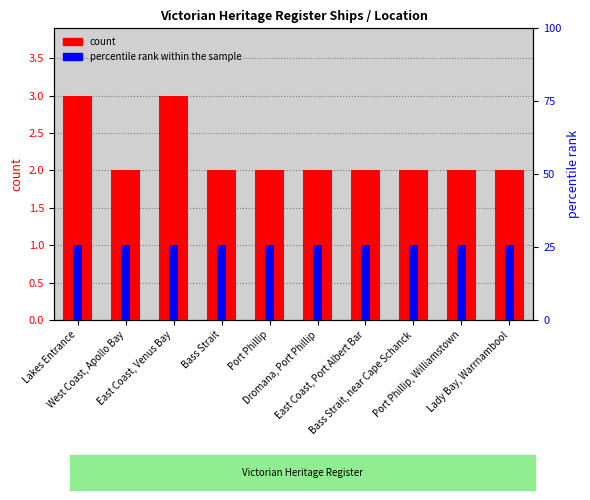

The value of percentile rank within the sample at Port Phillip, Williamstown is 1. True or false?

True